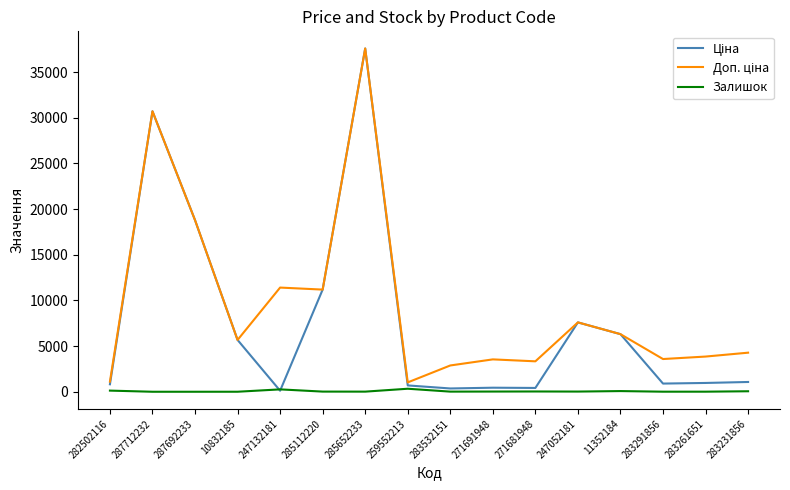

At which category is the sum across all series the highest?

285652233